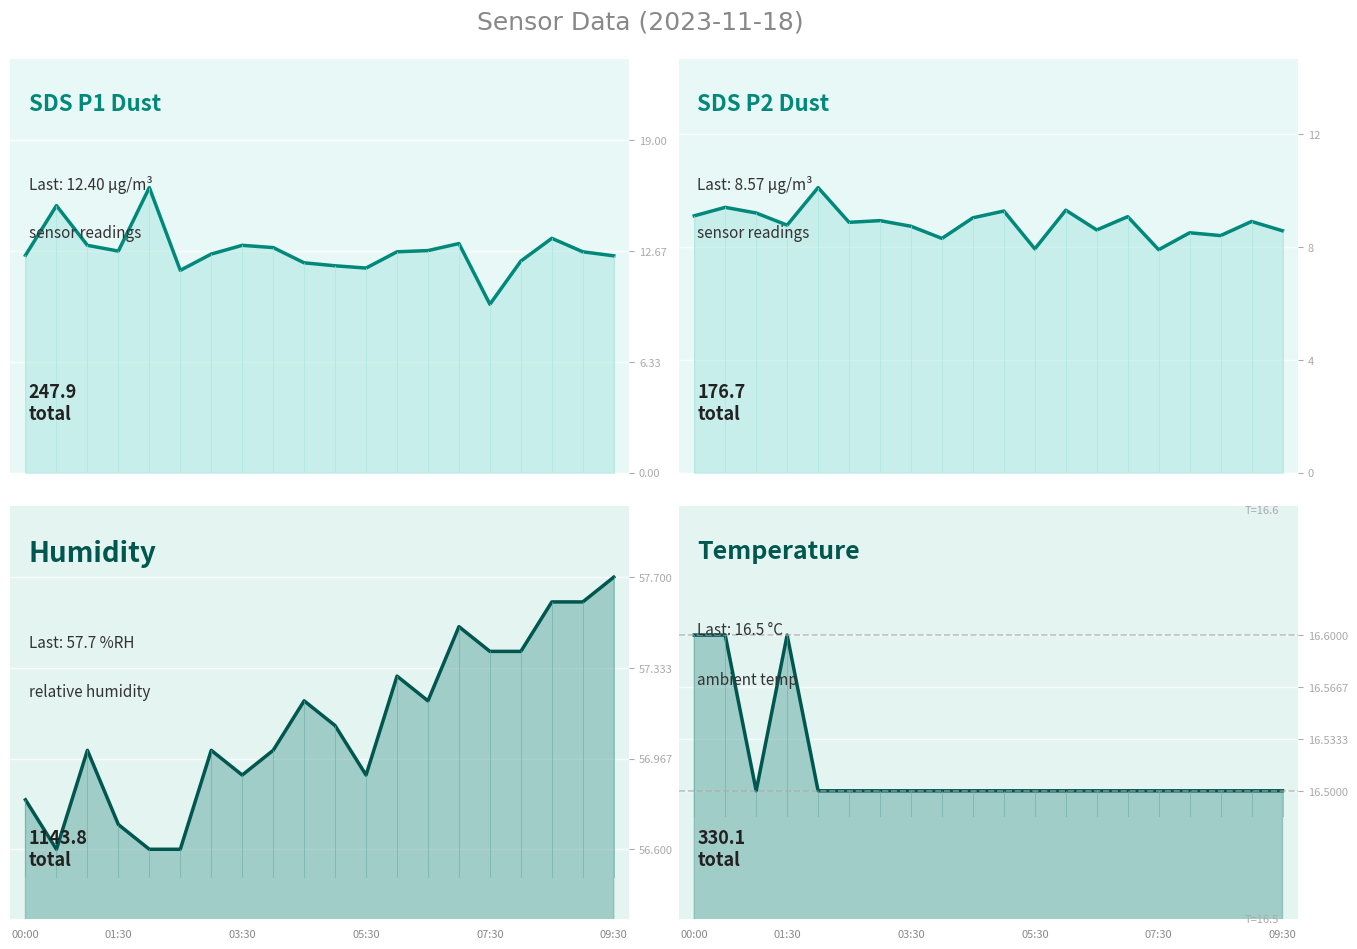

What is the difference between the SDS_P2 values at 19 and 10?

0.7